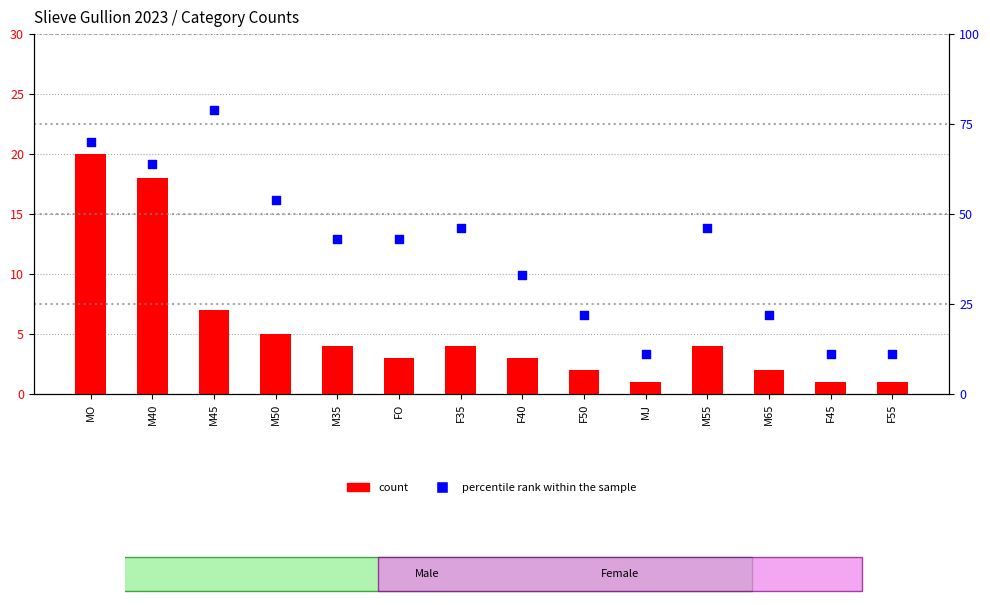

Which series contains the highest Y value?

percentile rank within the sample